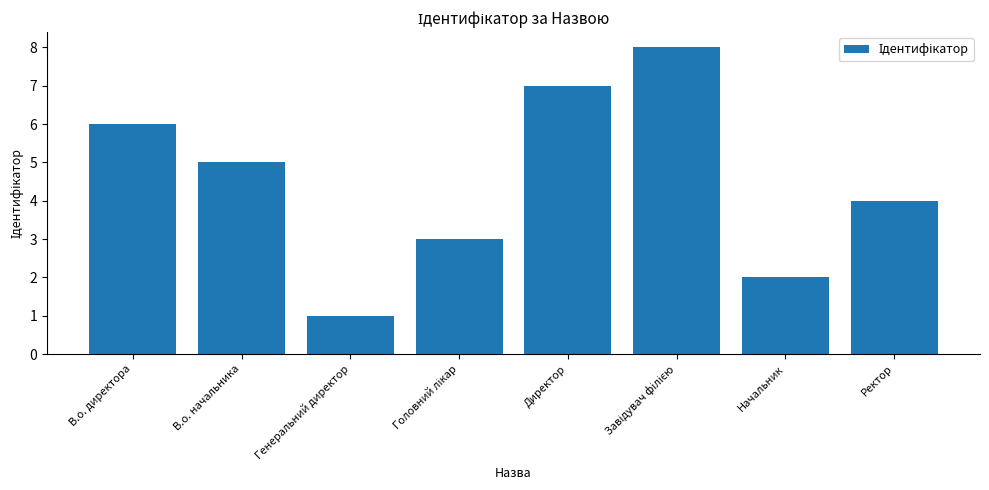

How many categories are shown in the chart?

8